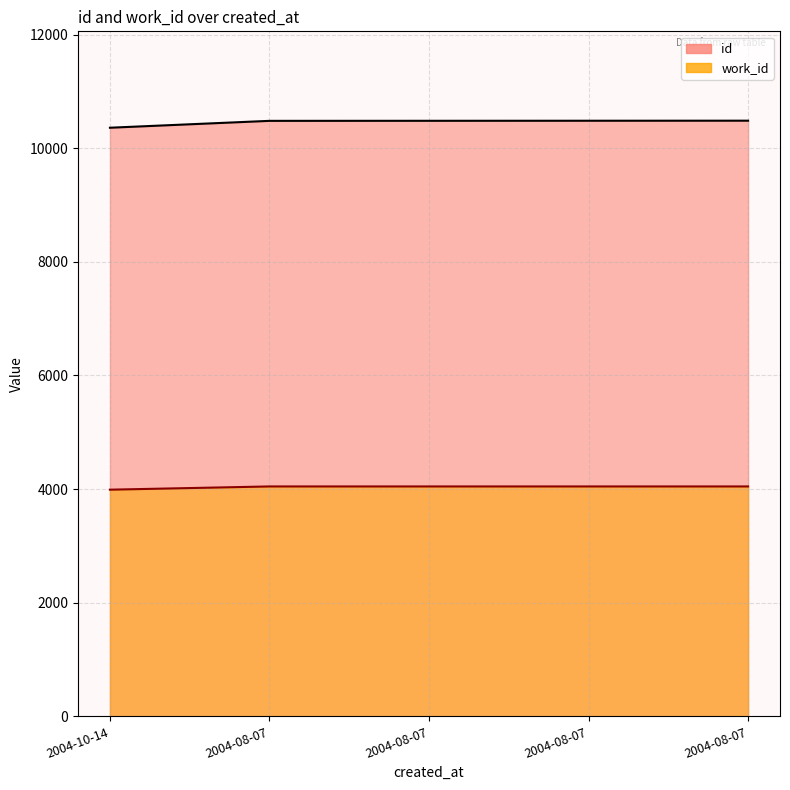

How many values in the work_id series are below 4047?

1